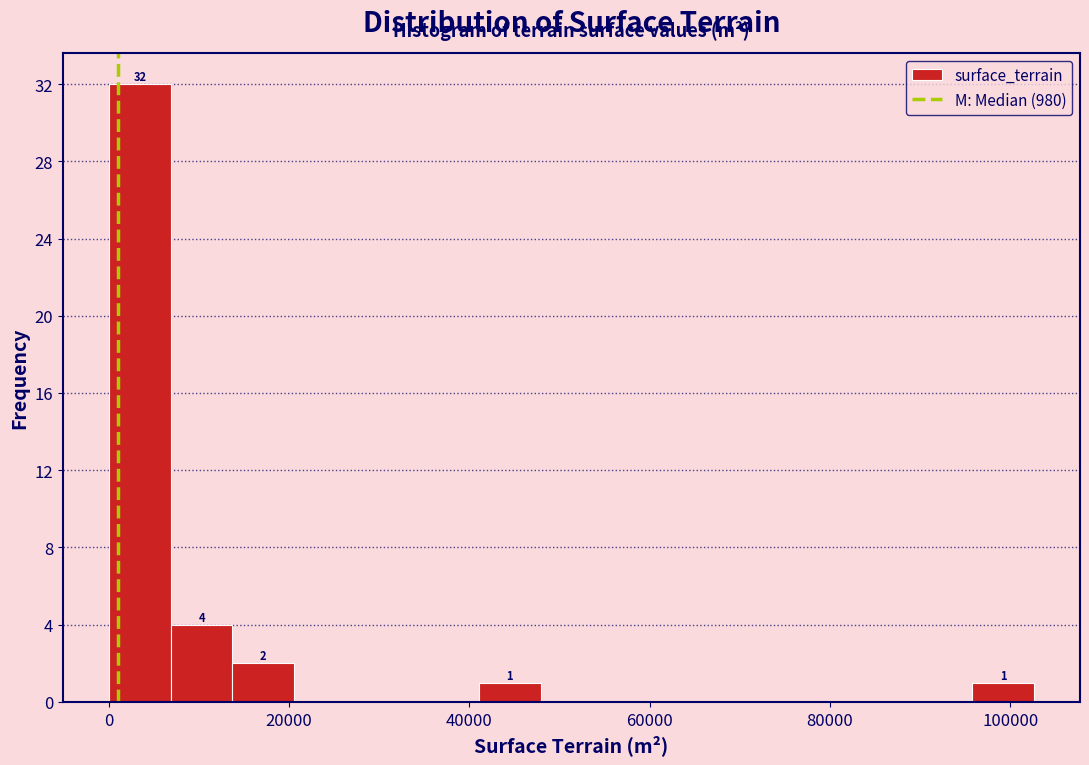

Read against the x-axis, roughly where is the centre of the tallest bar?

4000